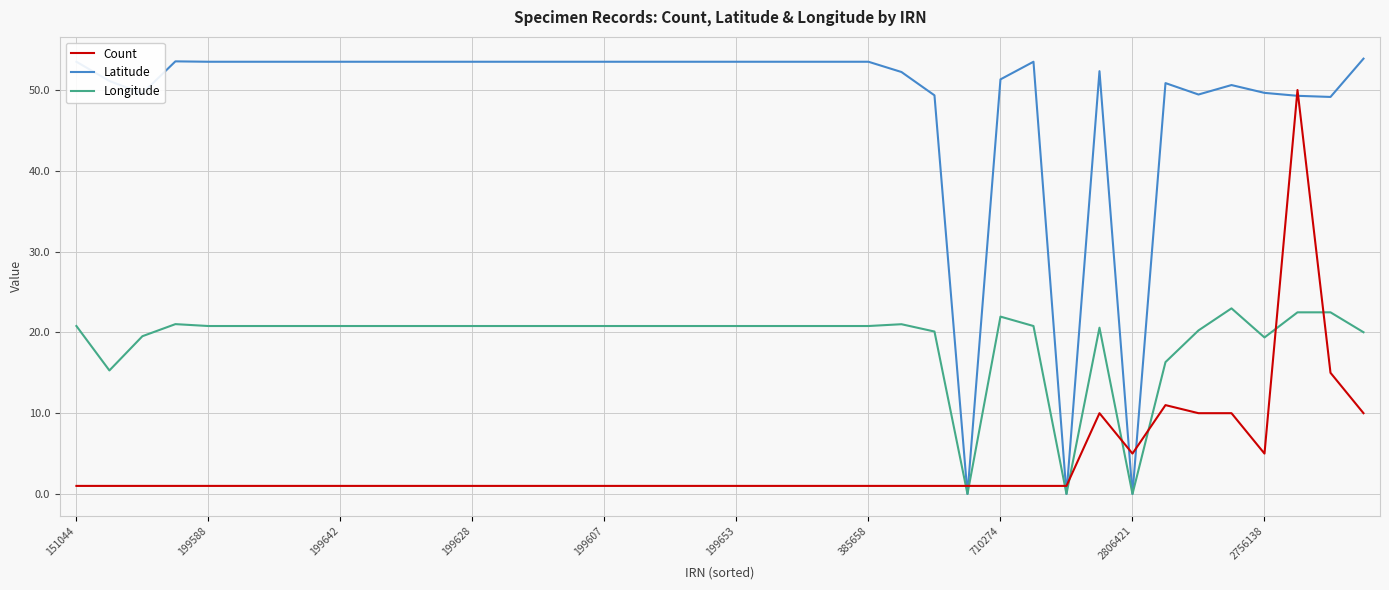

List the series in order of their overall mean, lowest first.

Count, Longitude, Latitude